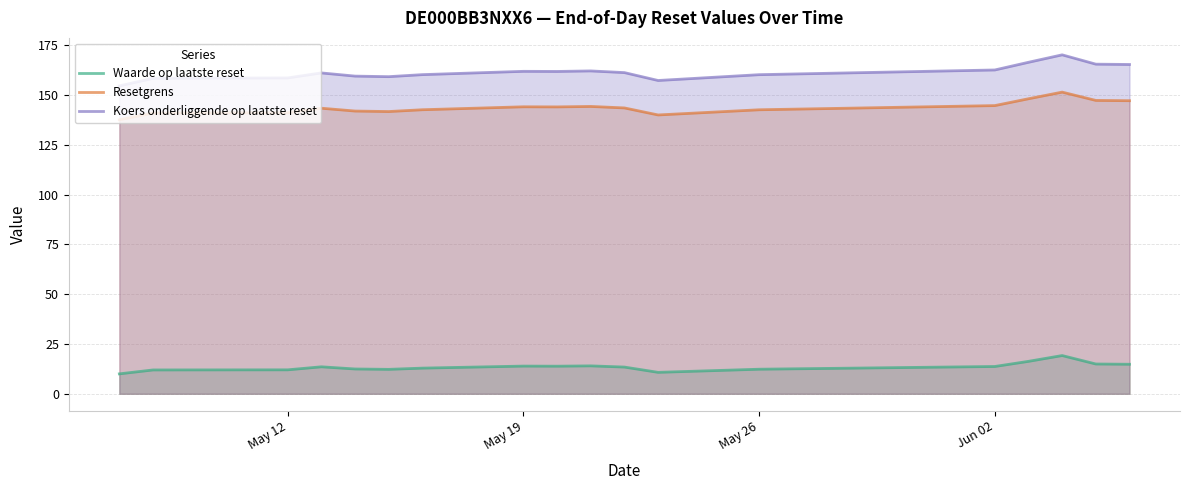

True or false: Koers onderliggende op laatste reset has a value of 161.9 at May 19.

True